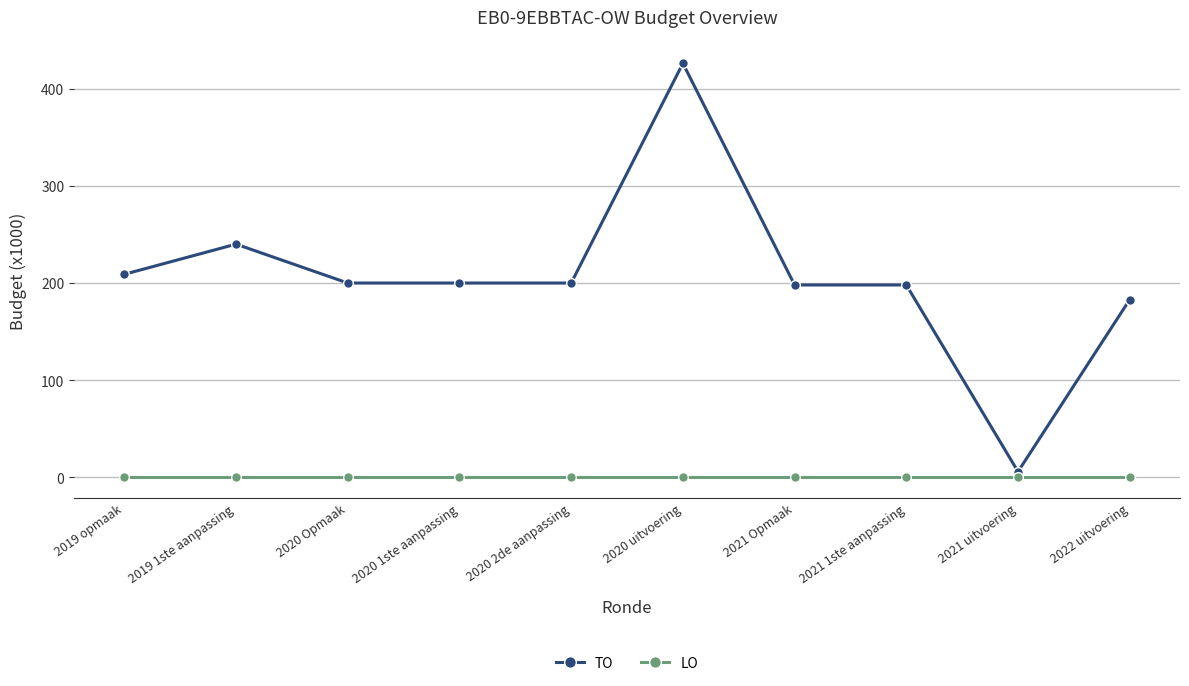

How many distinct data groups are displayed?

2